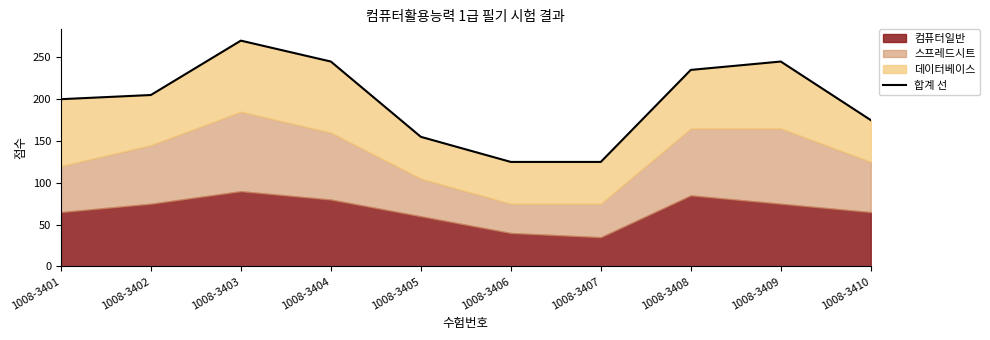

How many data points are above 205?

4